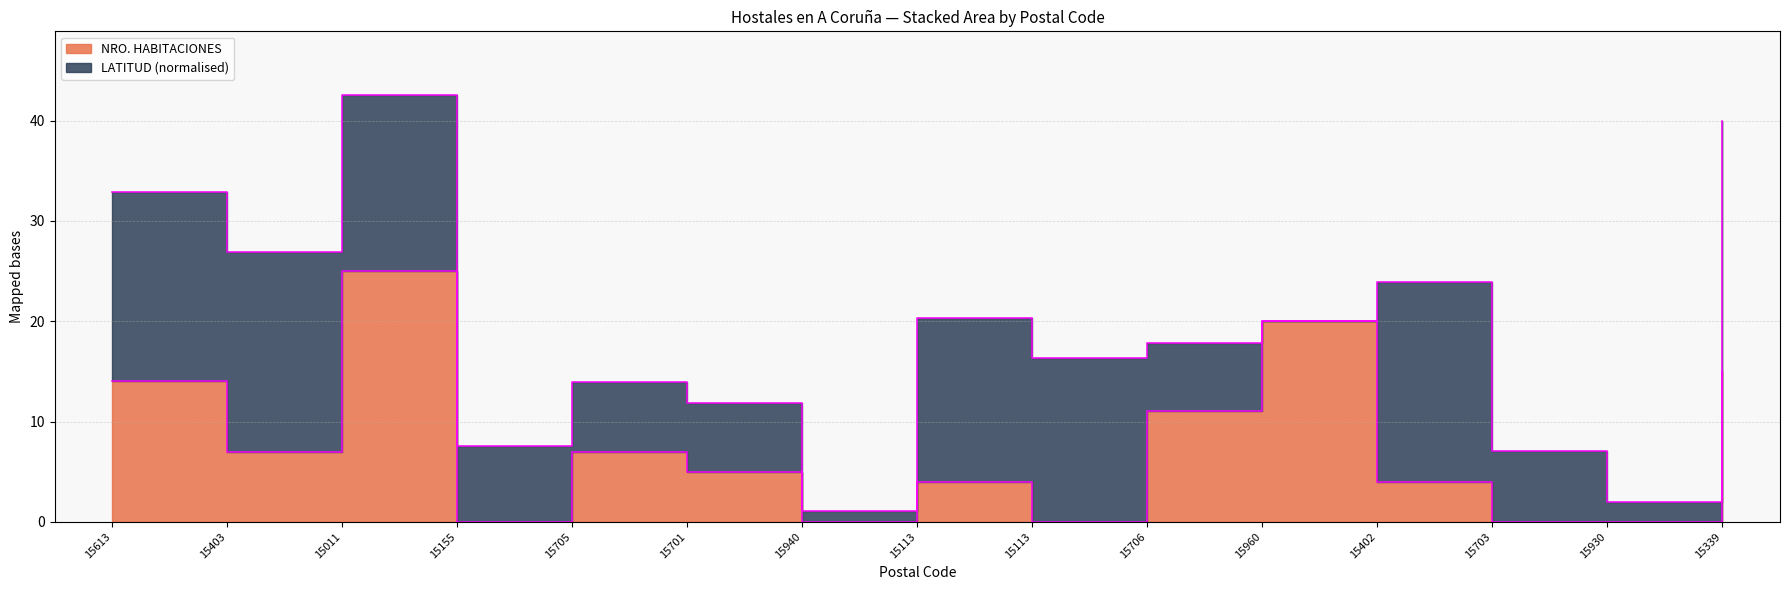

What is the ratio of the value at 15960 to the value at 15403?

2.9